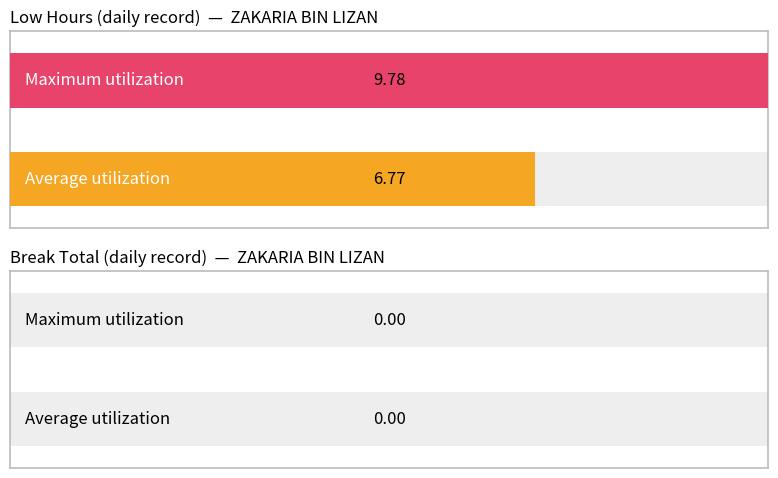

How many series are shown in this chart?

2